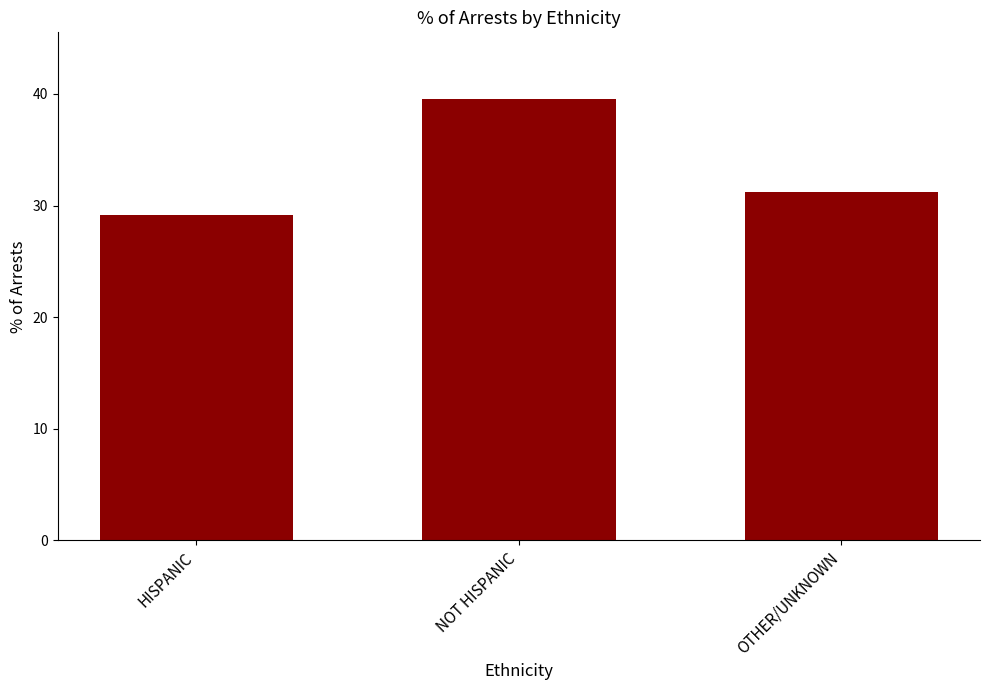

What is the label of the 3rd bar from the right?

HISPANIC